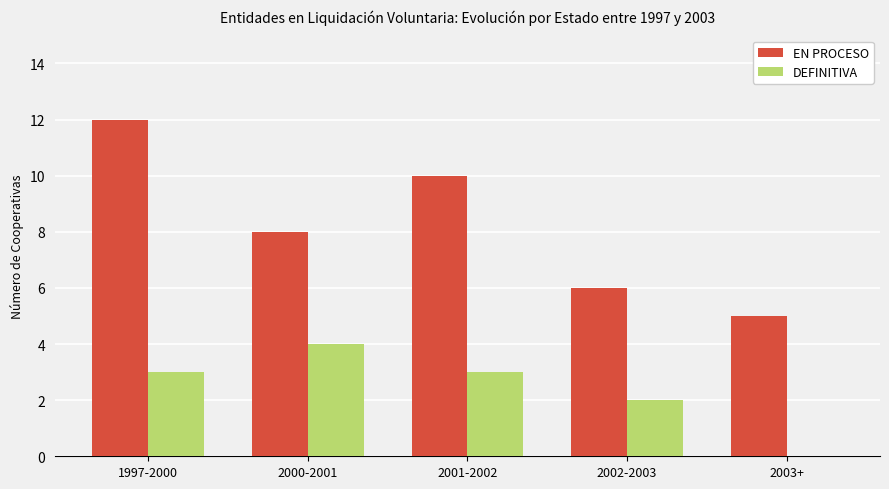

What is the sum of the EN PROCESO values at 1997-2000 and 2000-2001?

20